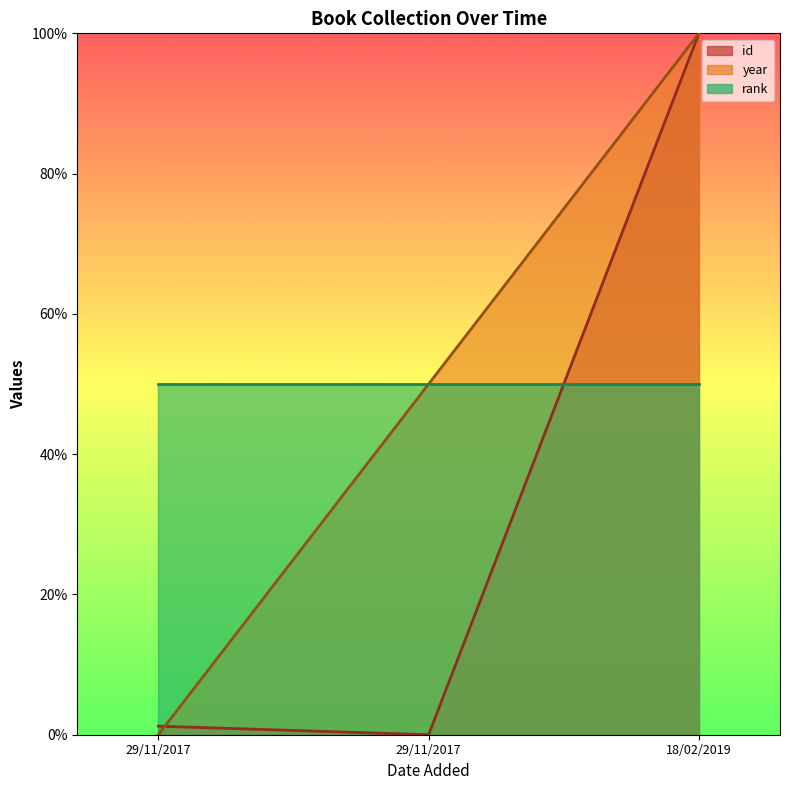

How many year values are between 0 and 100?

3